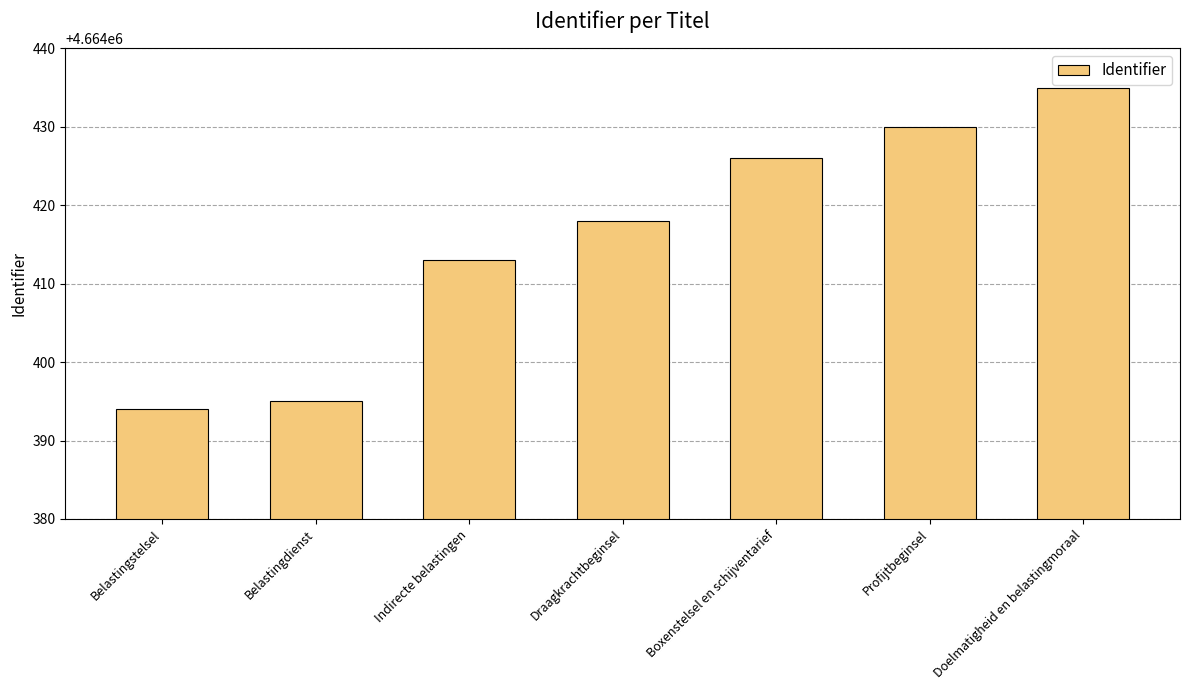

List the labels in order of value, largest first.

Doelmatigheid en belastingmoraal, Profijtbeginsel, Boxenstelsel en schijventarief, Draagkrachtbeginsel, Indirecte belastingen, Belastingdienst, Belastingstelsel